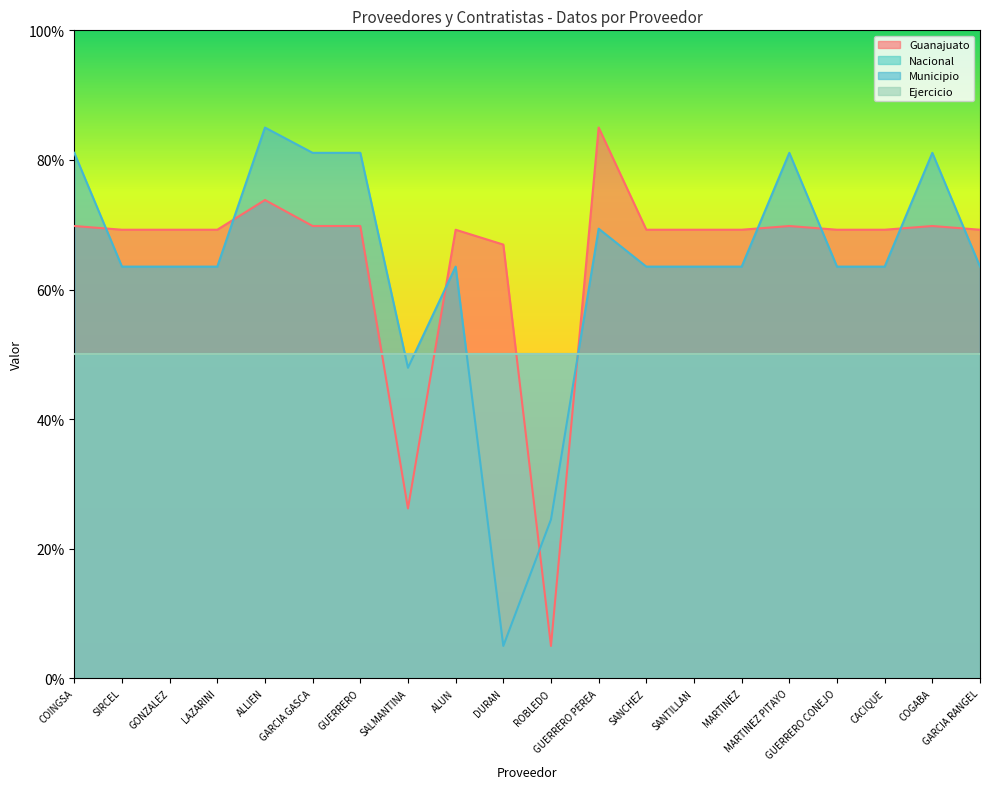

List the labels in order of Municipio value, largest first.

ALLIEN, COINGSA, GARCIA GASCA, GUERRERO, MARTINEZ PITAYO, COGABA, GUERRERO PEREA, SIRCEL, GONZALEZ, LAZARINI, ALUN, SANCHEZ, SANTILLAN, MARTINEZ, GUERRERO CONEJO, CACIQUE, GARCIA RANGEL, SALMANTINA, ROBLEDO, DURAN